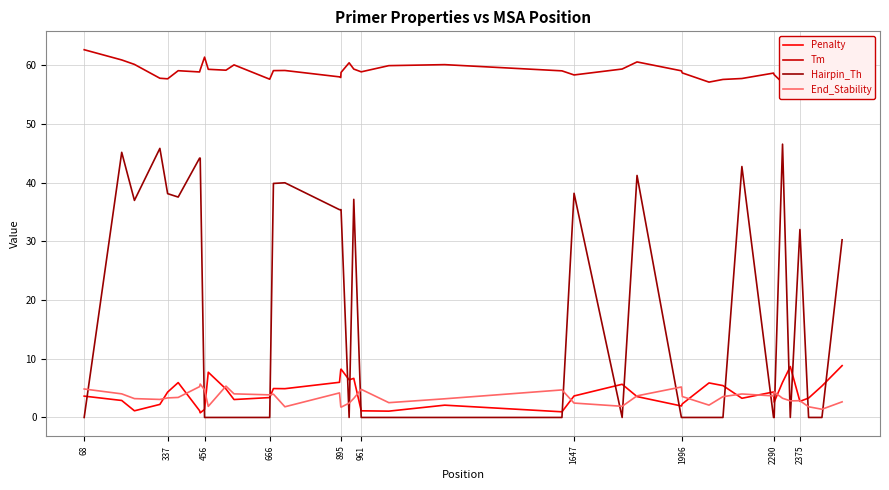

How many interior local peaks does the Penalty series have?

10